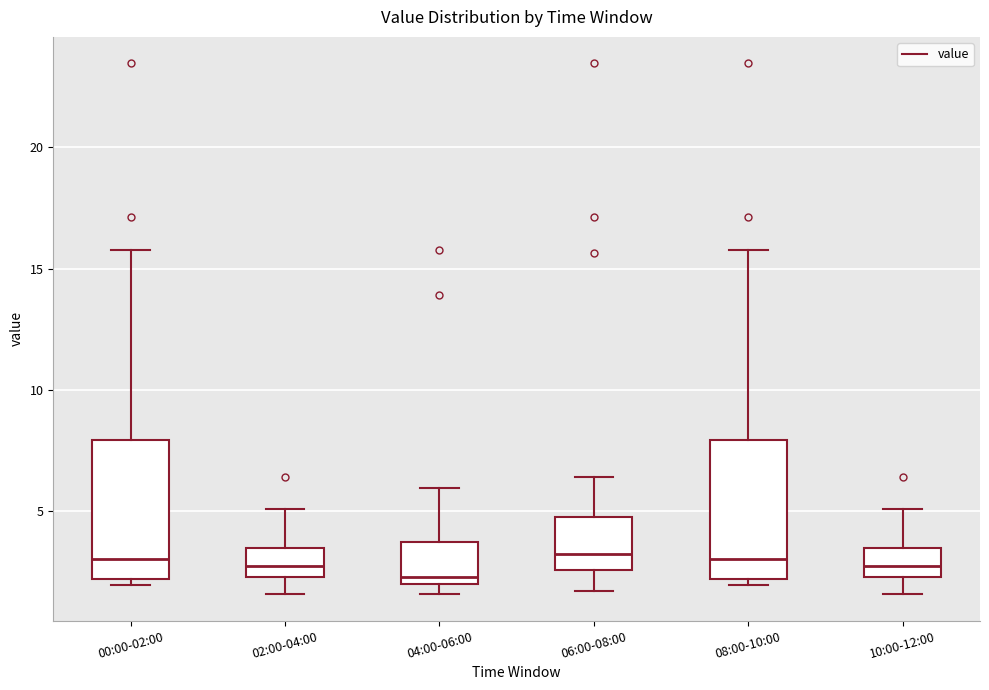

Where is the lower edge of the box for 10:00-12:00 on the y-axis? The values are not printed on the chart, so give them approximately, as read against the axis.

2.5